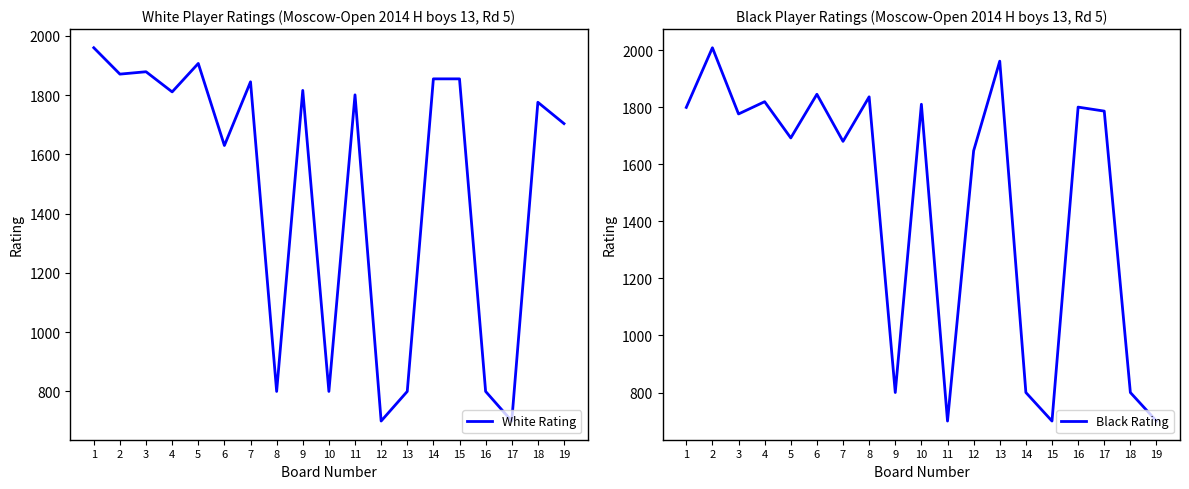

Reading left to right, list all the values displayed in this chart.

White Rating: 1=1960	2=1871	3=1879	4=1811	5=1907	6=1630	7=1845	8=800	9=1816	10=800	11=1801	12=700	13=800	14=1855	15=1855	16=800	17=700	18=1776	19=1704
Black Rating: 1=1799	2=2008	3=1776	4=1819	5=1692	6=1845	7=1680	8=1836	9=800	10=1810	11=700	12=1647	13=1961	14=800	15=700	16=1800	17=1786	18=800	19=700